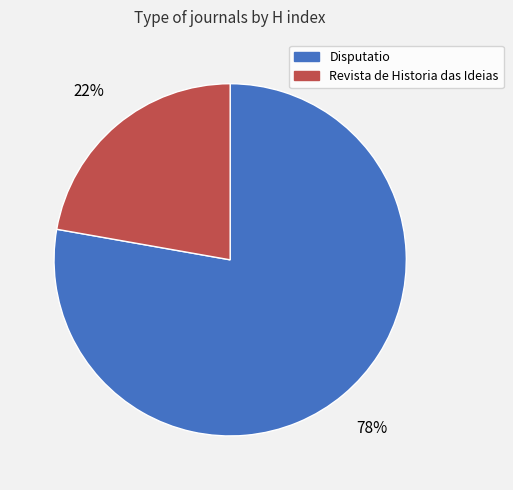

What is the smallest slice in the pie chart?

Revista de Historia das Ideias